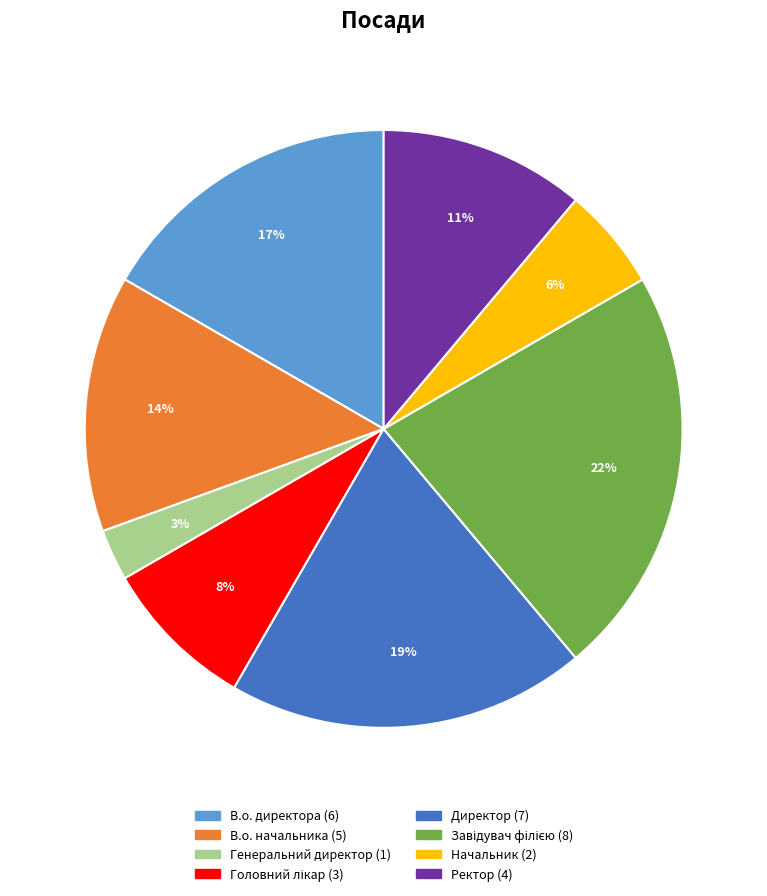

True or false: Генеральний директор accounts for 15% of the total.

False